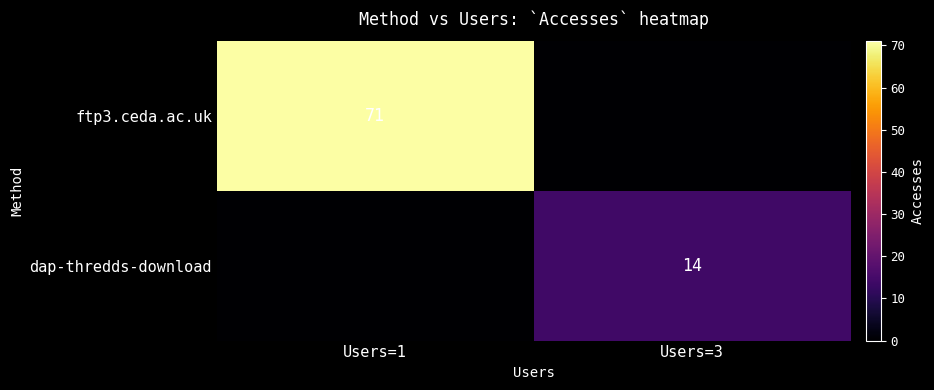

Is the value of dap-thredds-download at Users=3 greater than the value of ftp3.ceda.ac.uk at Users=1?

No